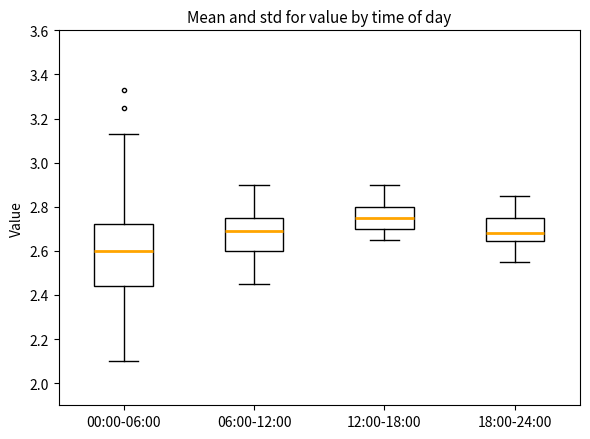

Where does the upper whisker of the box for 00:00-06:00 end on the y-axis? The values are not printed on the chart, so give them approximately, as read against the axis.

3.14